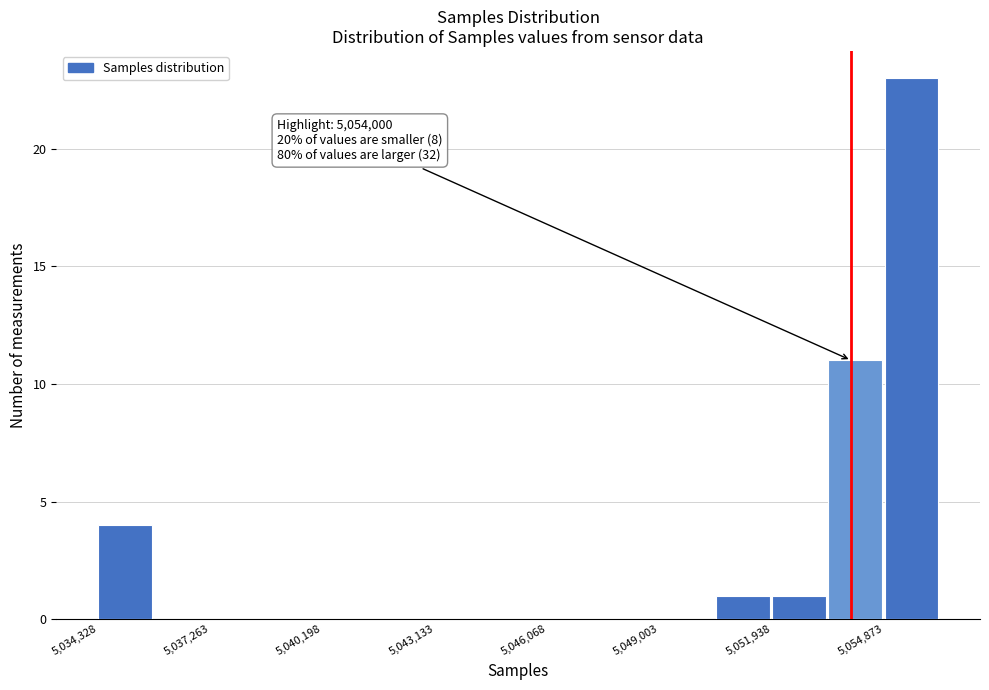

Read against the x-axis, roughly where is the centre of the tallest bar?

5055500